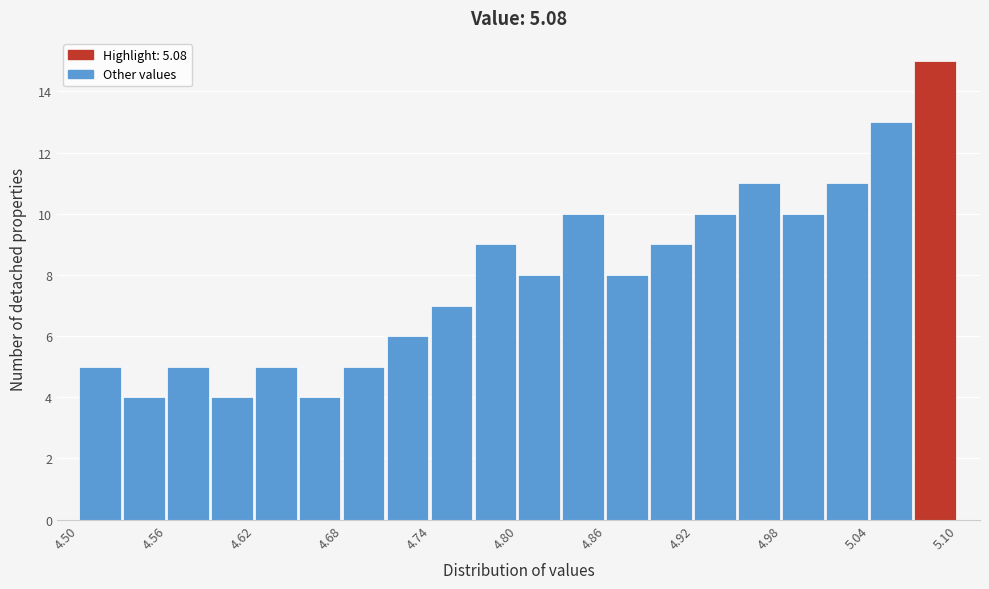

Around what value on the x-axis is the tallest bar? Give the approximate position of its centre, as read against the axis.

5.08